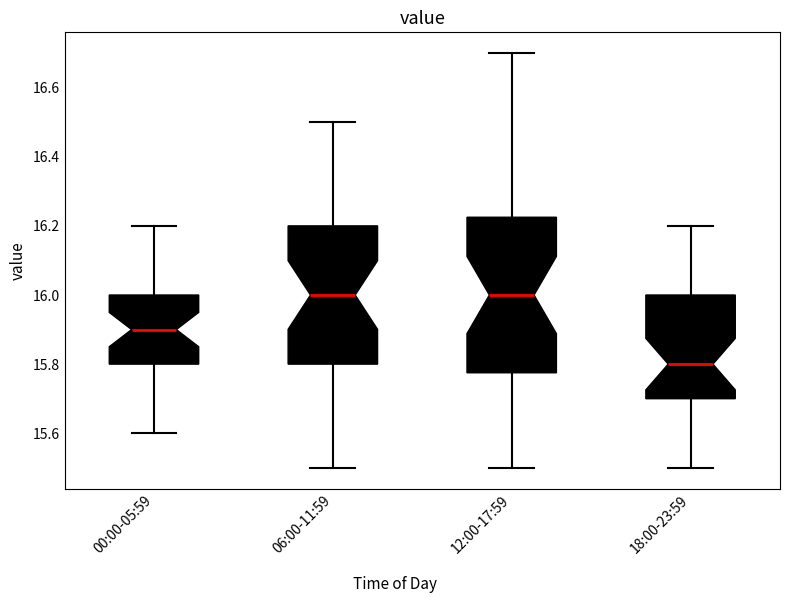

Which box is the tallest, from its lower edge to its upper edge?

12:00-17:59